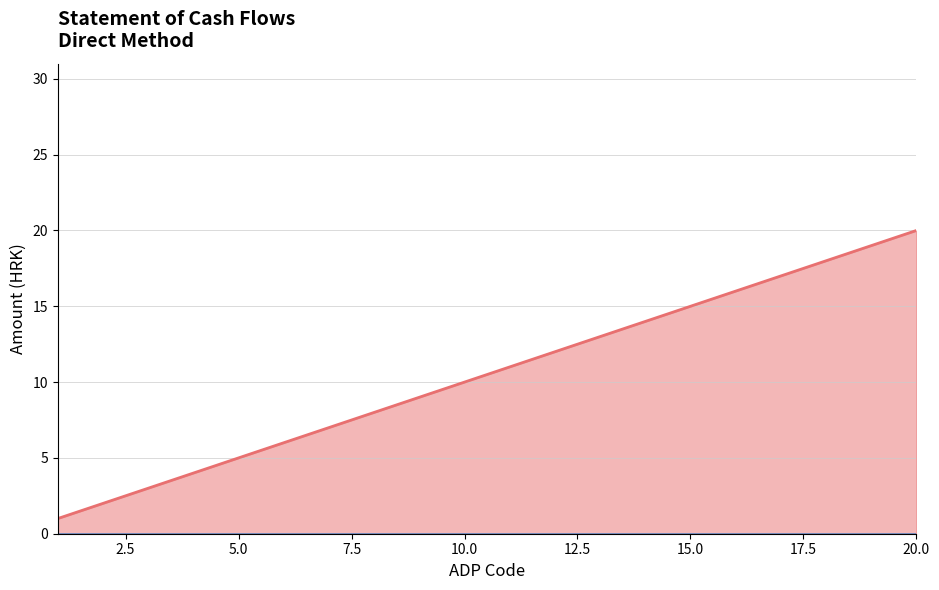

What is the value of the 12th point from the left?

12